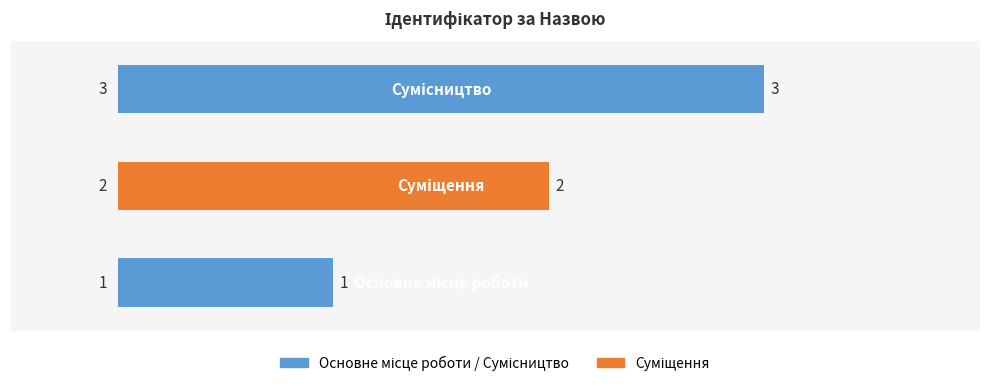

How many series are shown in this chart?

1